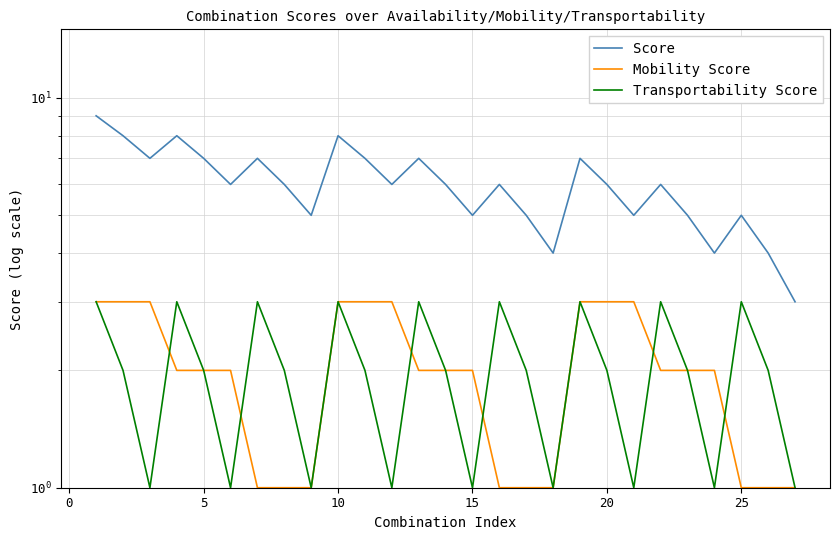

At 20, list the series in order from largest to smallest.

Score, Mobility Score, Transportability Score